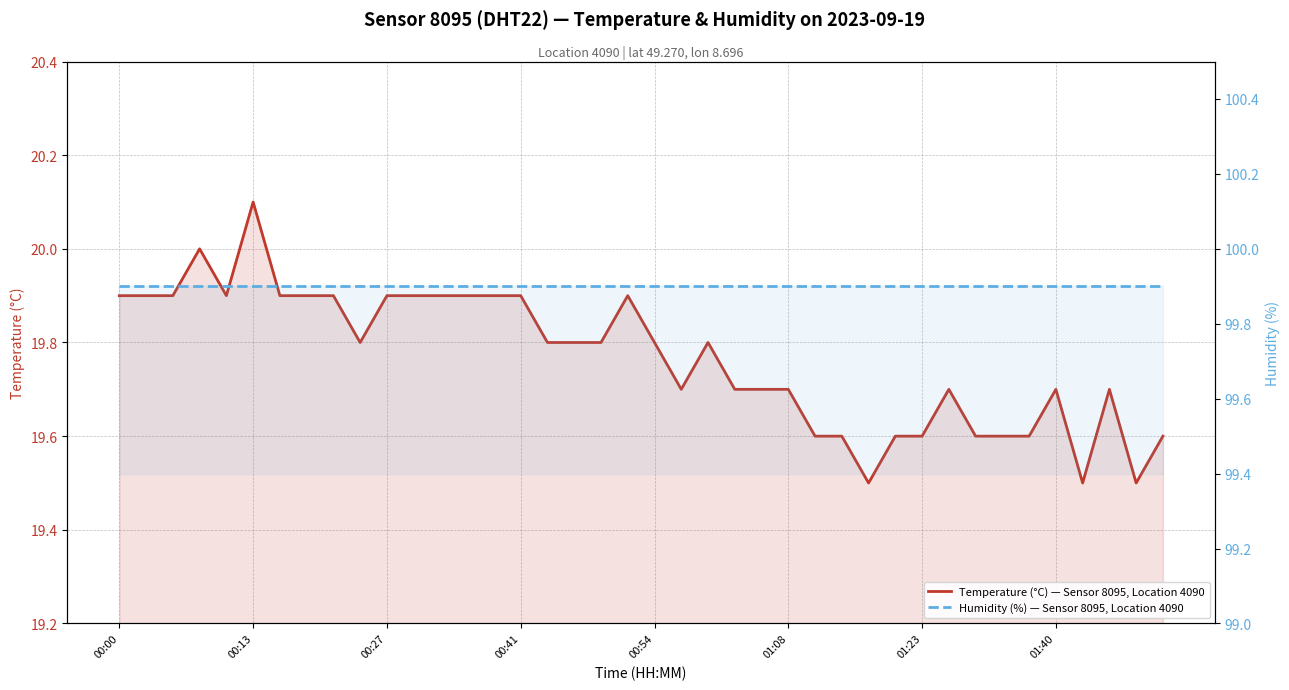

What is the sum of all Temperature (°C) — Sensor 8095, Location 4090 values?

790.7